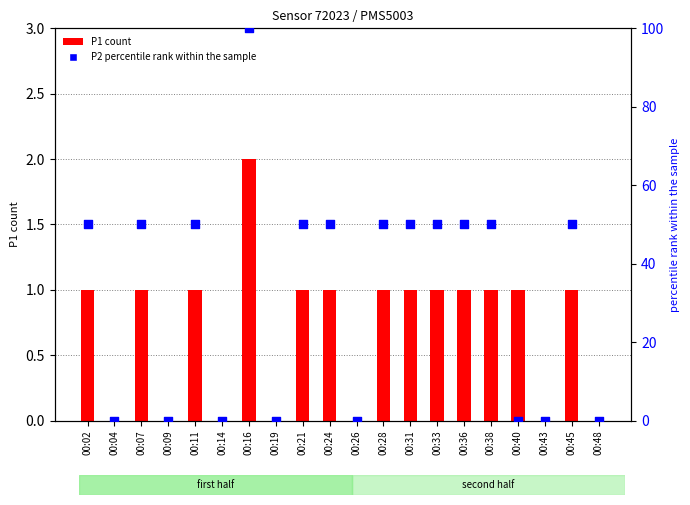

At how many categories does at least one series exceed 15?

12